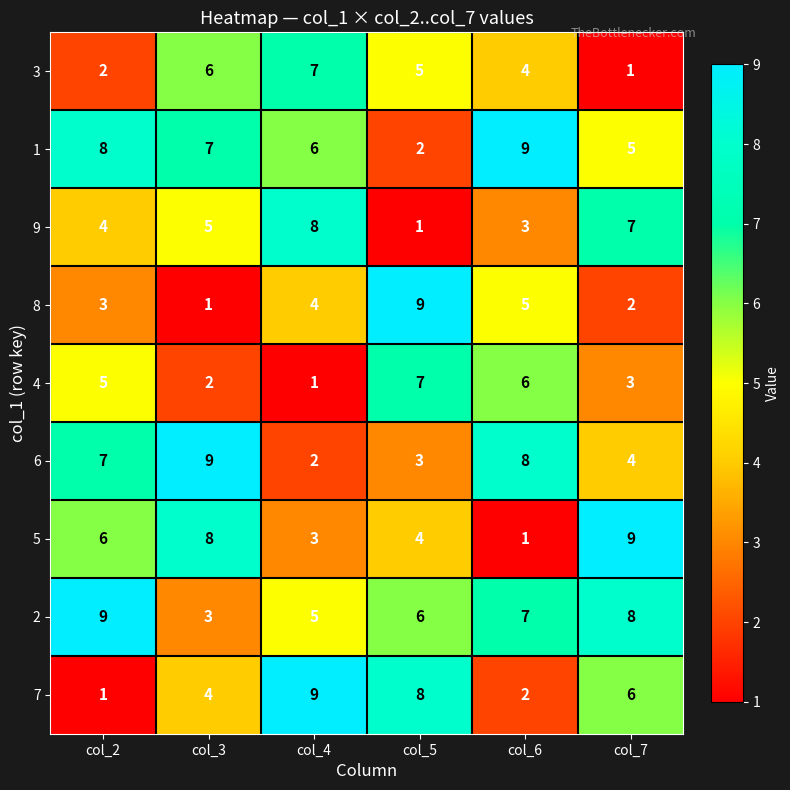

What is the total value across all series at col_4?

45